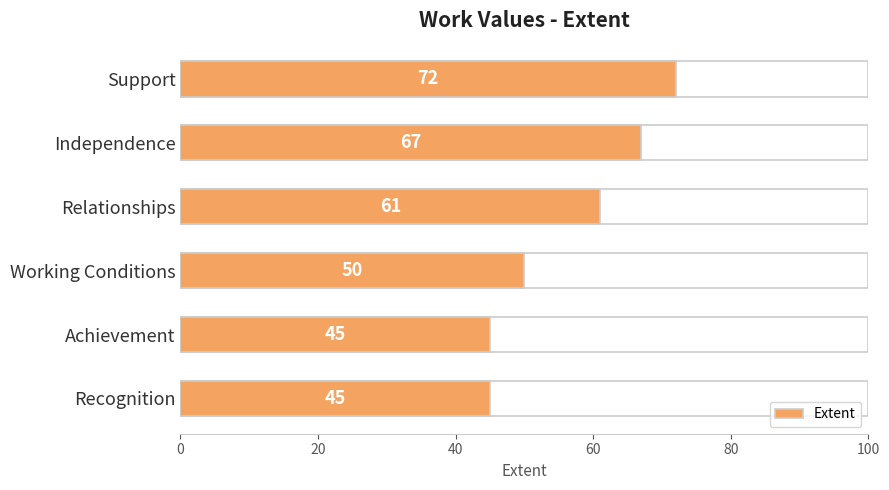

How many series are shown in this chart?

1